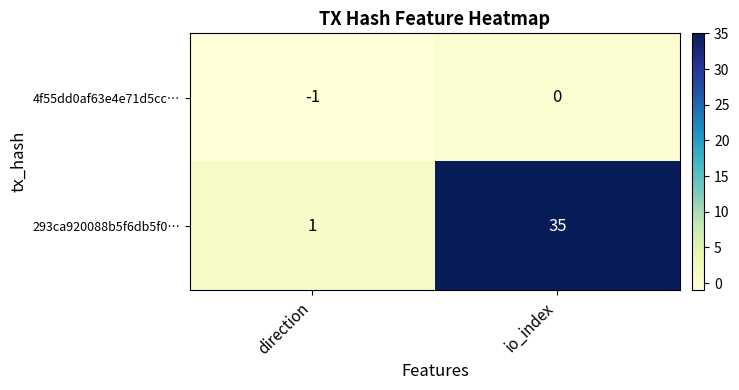

Reading left to right, extract all data points from this chart.

4f55dd0af63e4e71d5cc…: -1	0
293ca920088b5f6db5f0…: 1	35